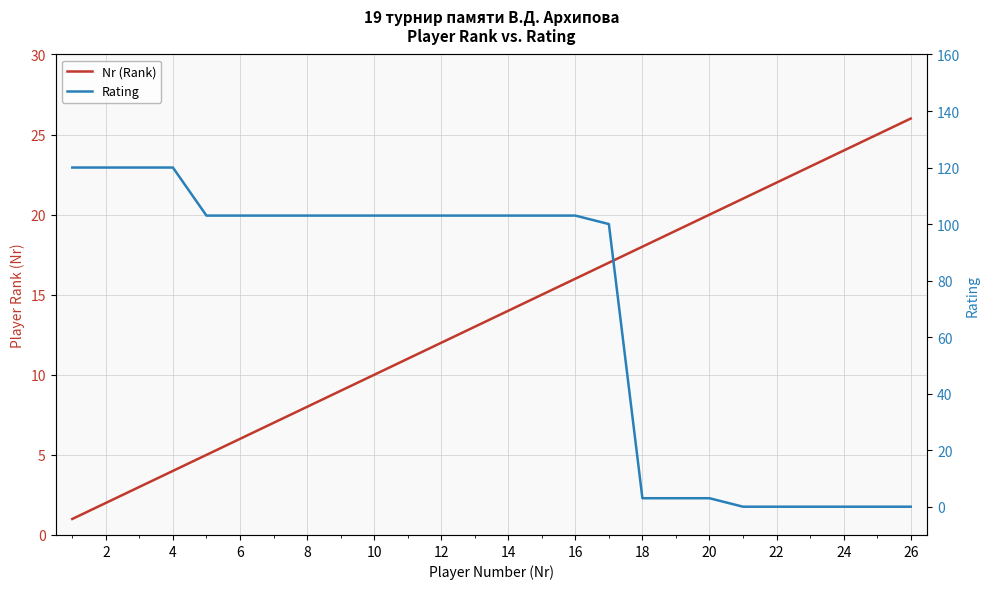

Which series has the widest spread of values?

Rating